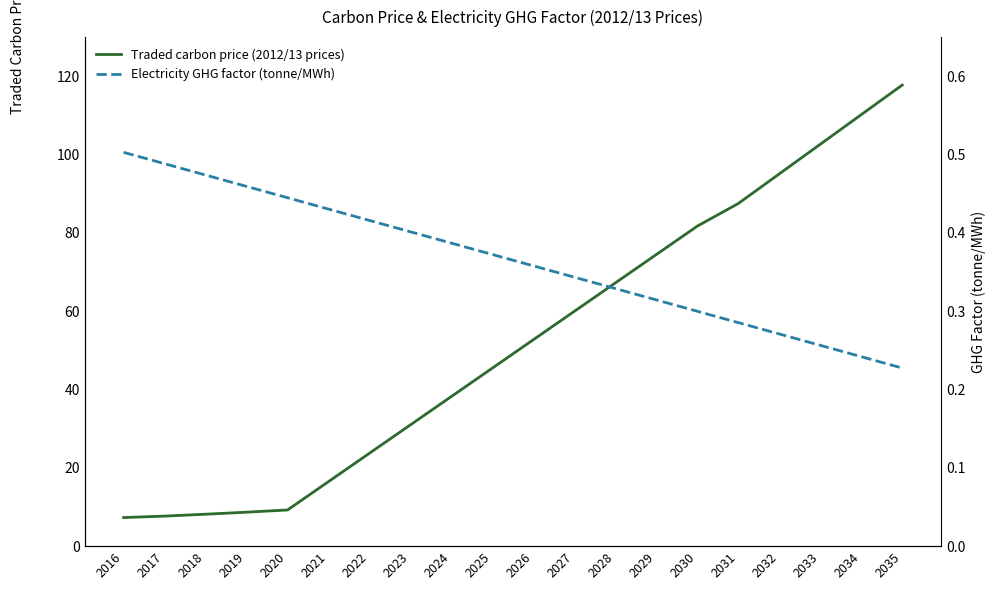

What is the difference between the Electricity GHG factor (tonne/MWh) values at 2034 and 2030?

0.1